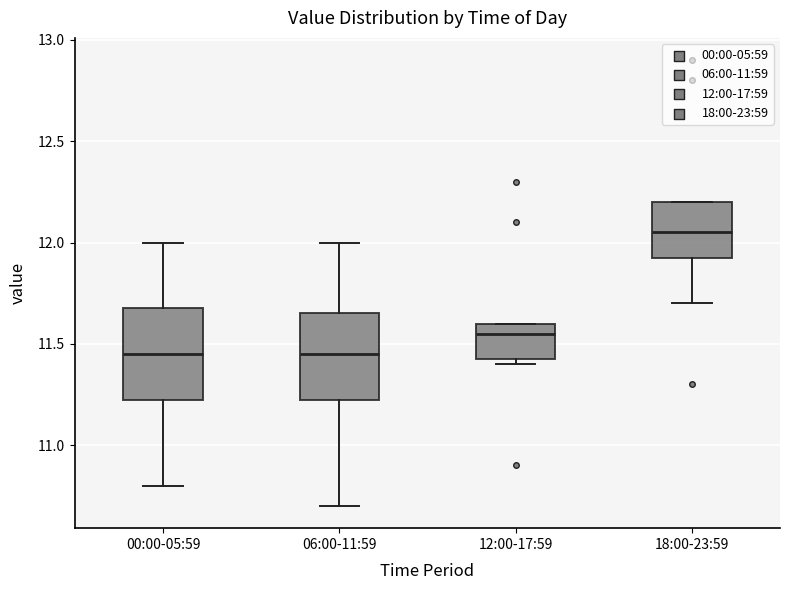

Reading left to right, transcribe this box plot: for each box, give where its median line is, the range the box spans, and where its two whiskers end, as read against the y-axis. The values are not printed on the chart, so give them approximately, as read against the axis.

00:00-05:59: median 11.45, box 11.25 to 11.70, whiskers 10.80 to 12.00
06:00-11:59: median 11.45, box 11.25 to 11.65, whiskers 10.70 to 12.00
12:00-17:59: median 11.55, box 11.45 to 11.60, whiskers 11.40 to 11.60
18:00-23:59: median 12.05, box 11.95 to 12.20, whiskers 11.70 to 12.20